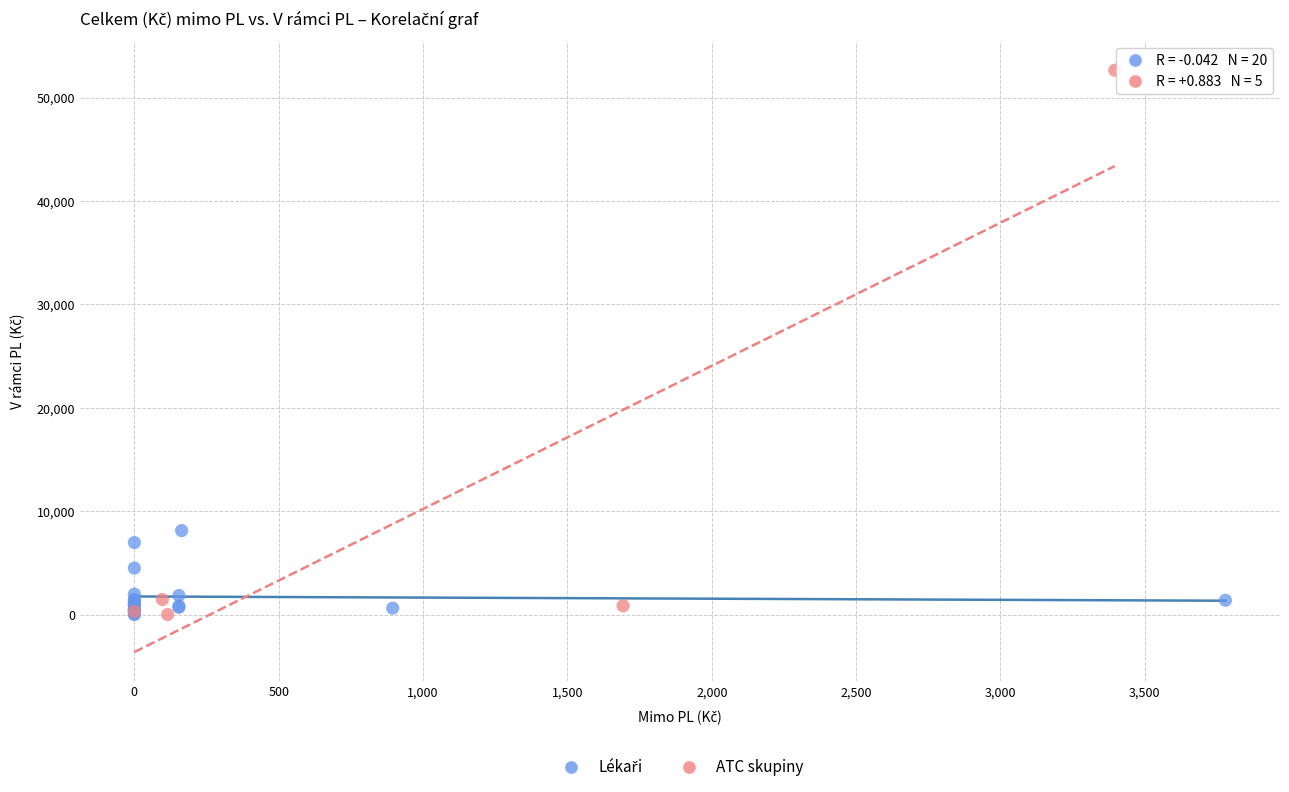

Which series reaches the maximum Y coordinate?

ATC skupiny